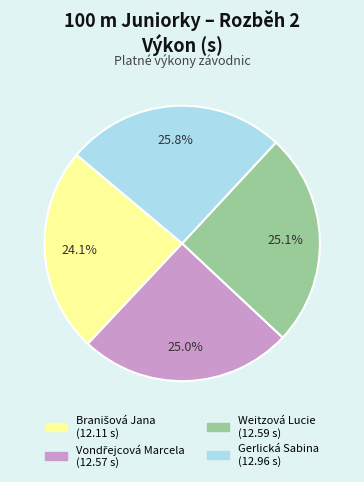

Which category has the biggest portion of the pie?

Gerlická Sabina